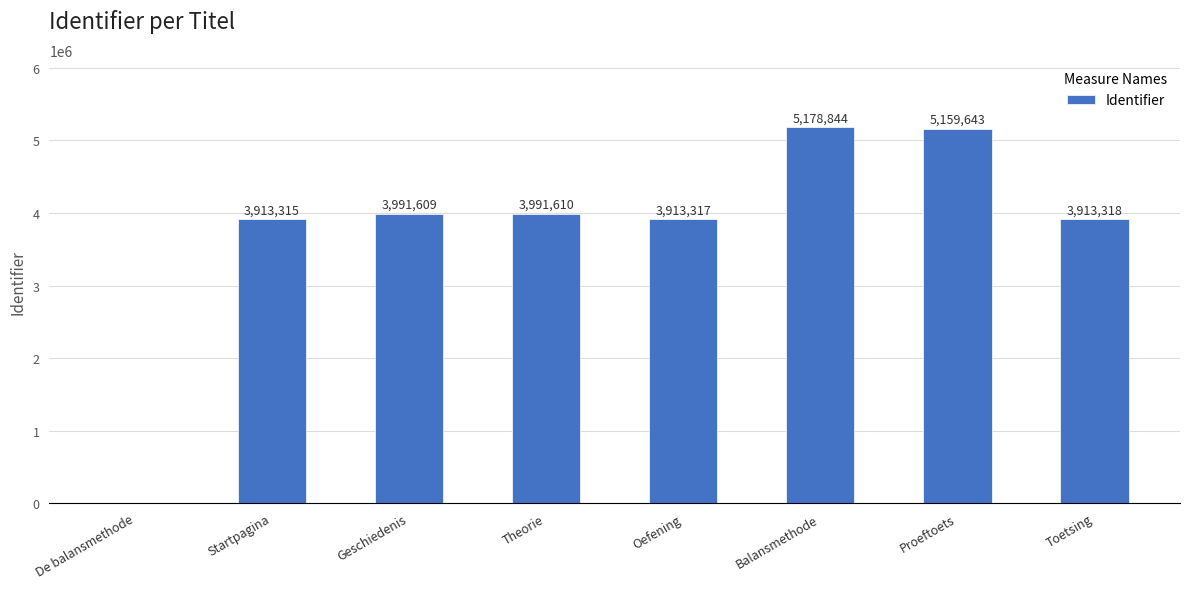

Where is the data nearest to the value 2589422?

Startpagina